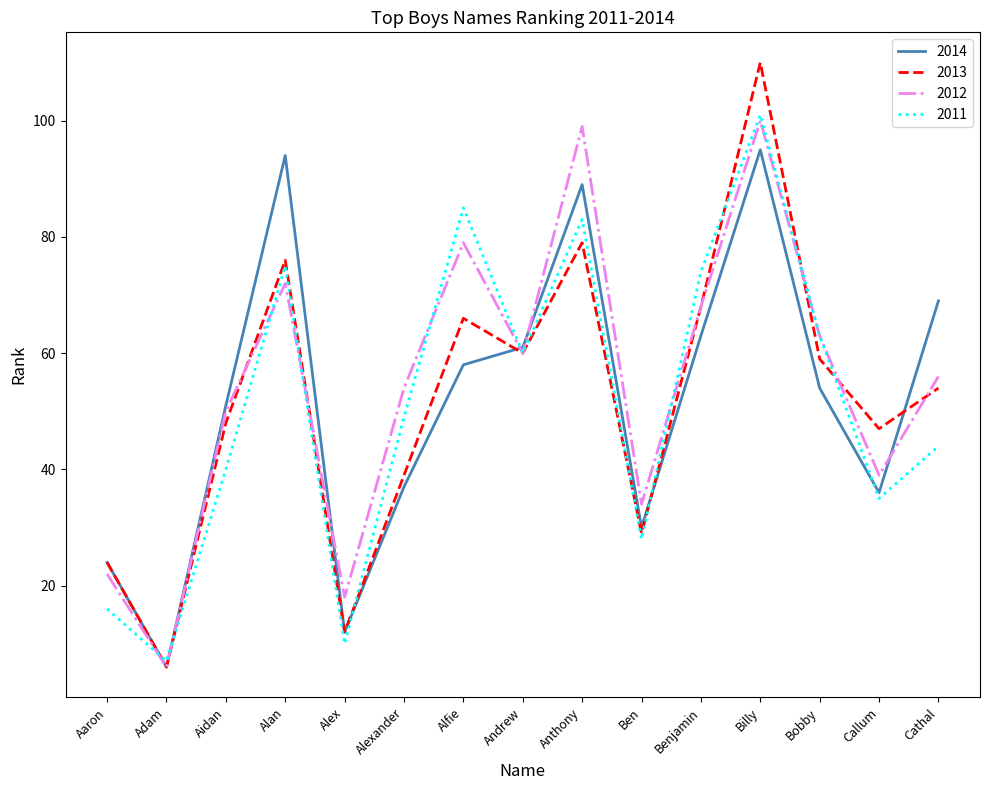

True or false: 2012 has a value of 84 at Andrew.

False